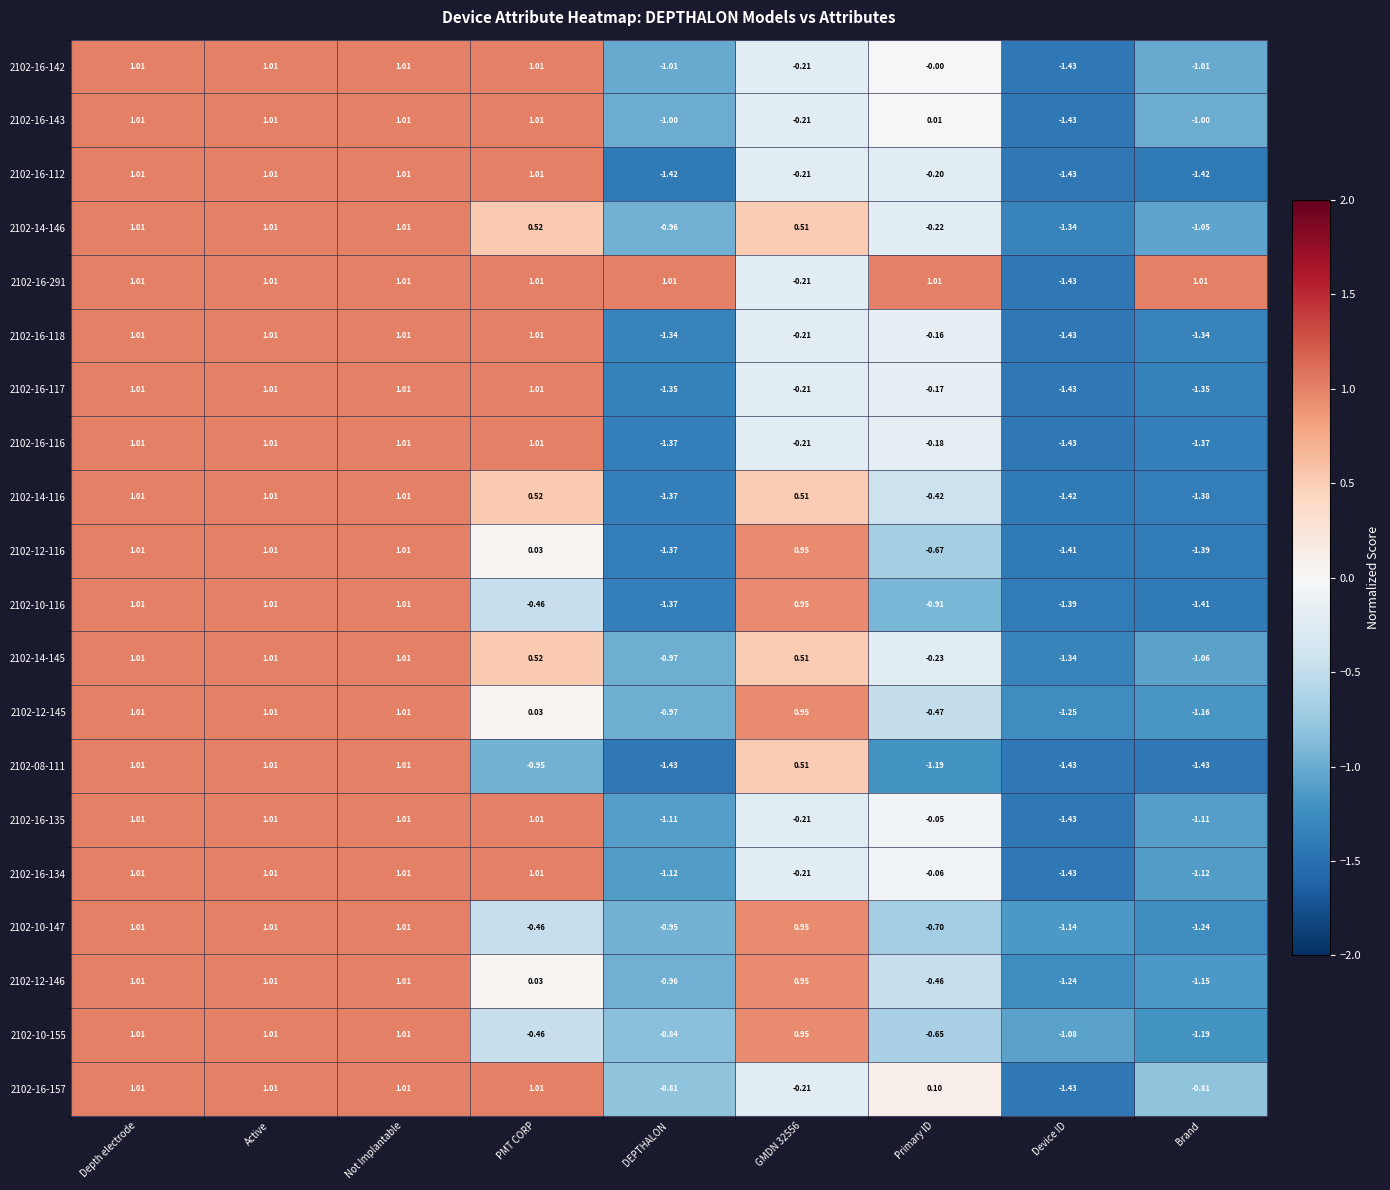

Where does the 2102-16-143 series first go above 0?

Depth electrode